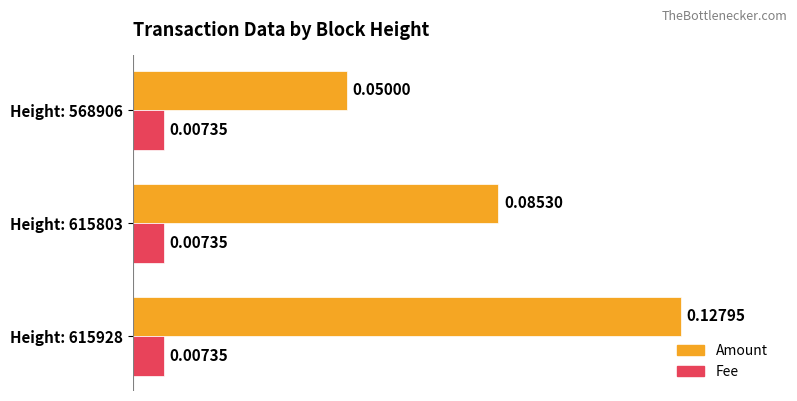

Which series has the largest total across all categories?

Amount